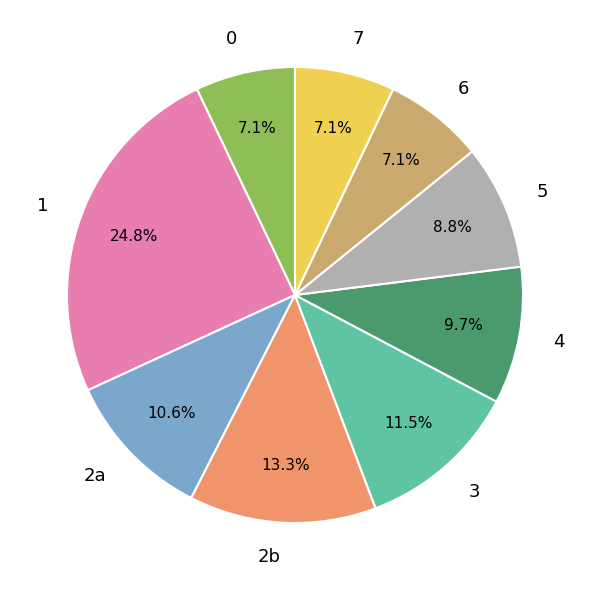

To the nearest percent, what is the difference between the largest and smallest slice percentages?

18%